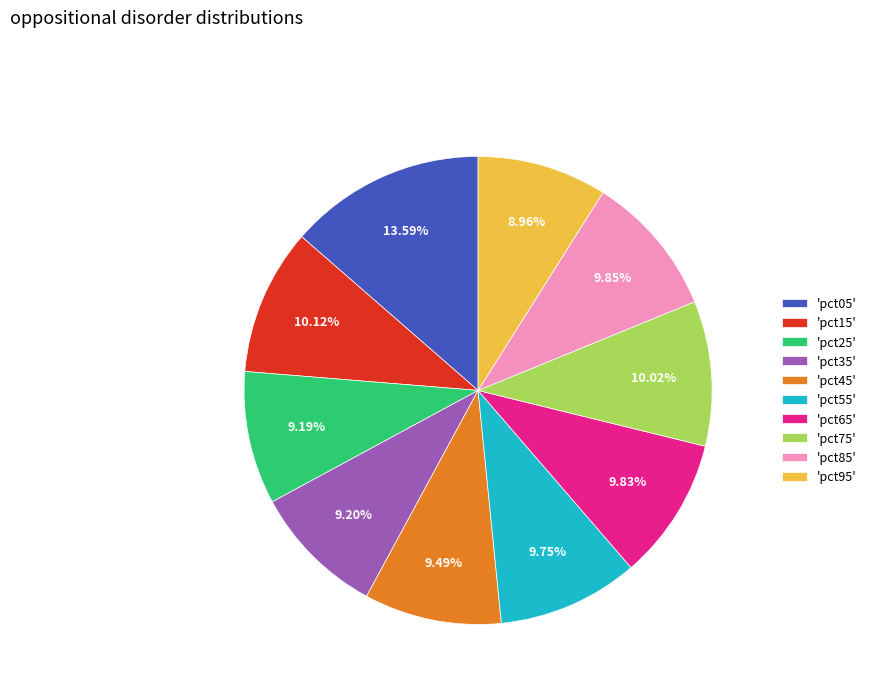

How many segments does this pie chart have?

10